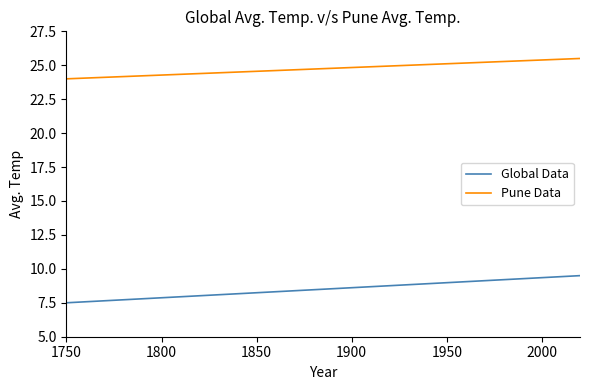

What is the minimum value for Global Data?

7.5